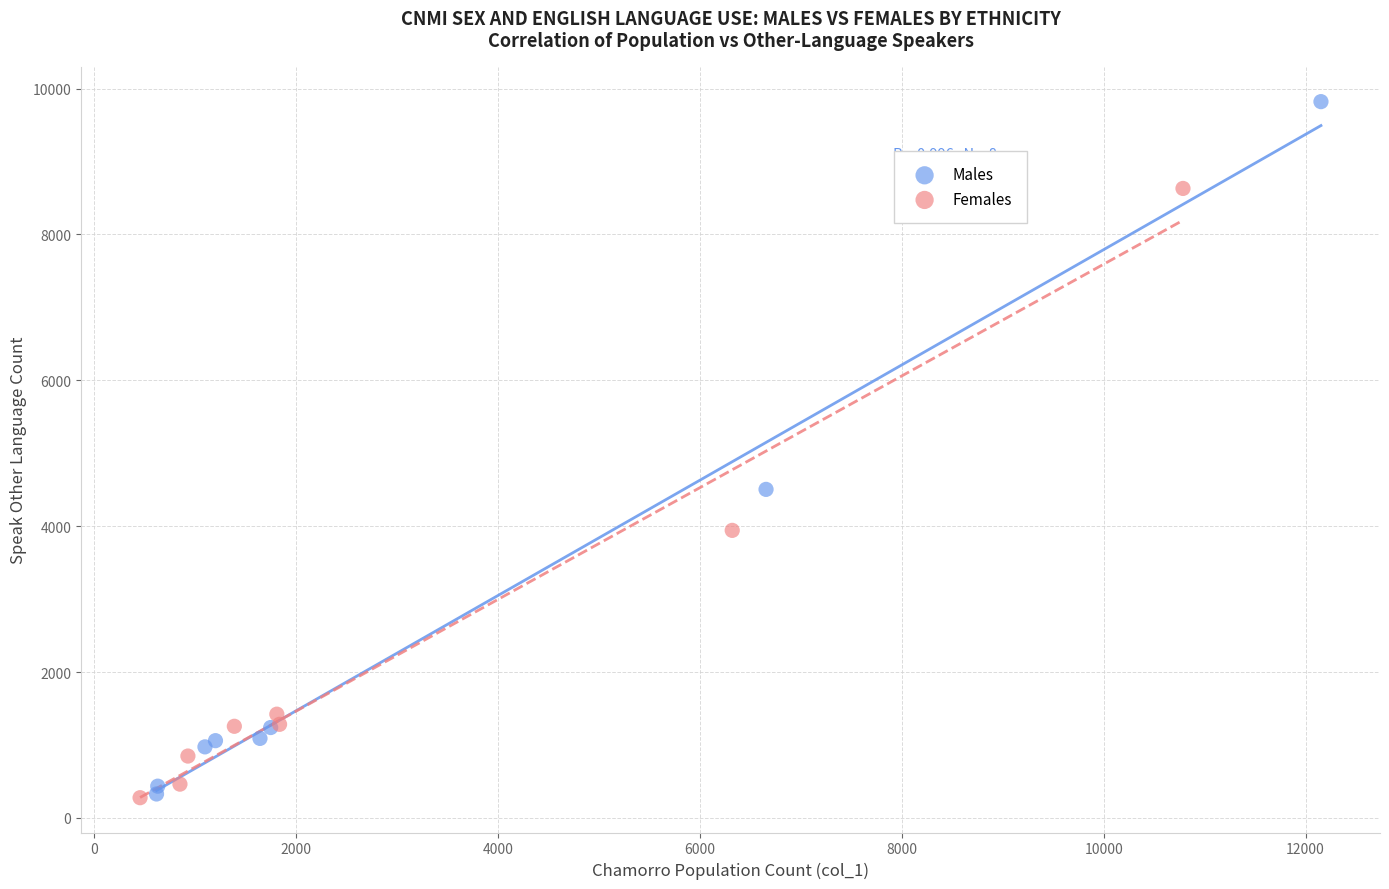

Which series has the widest spread of Y values?

Males